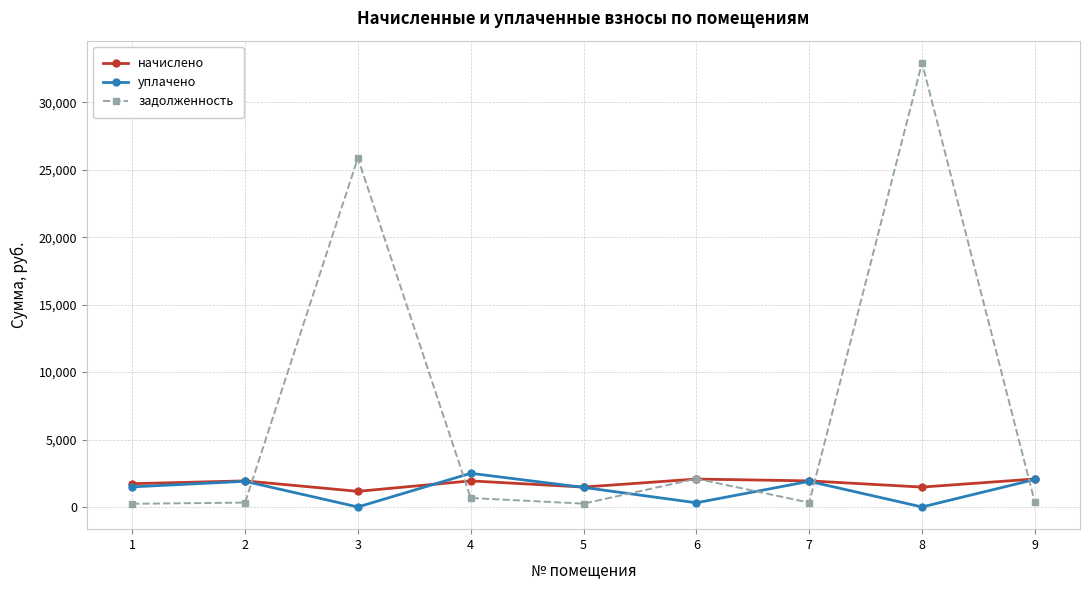

Which series has the largest range (max minus min)?

задолженность